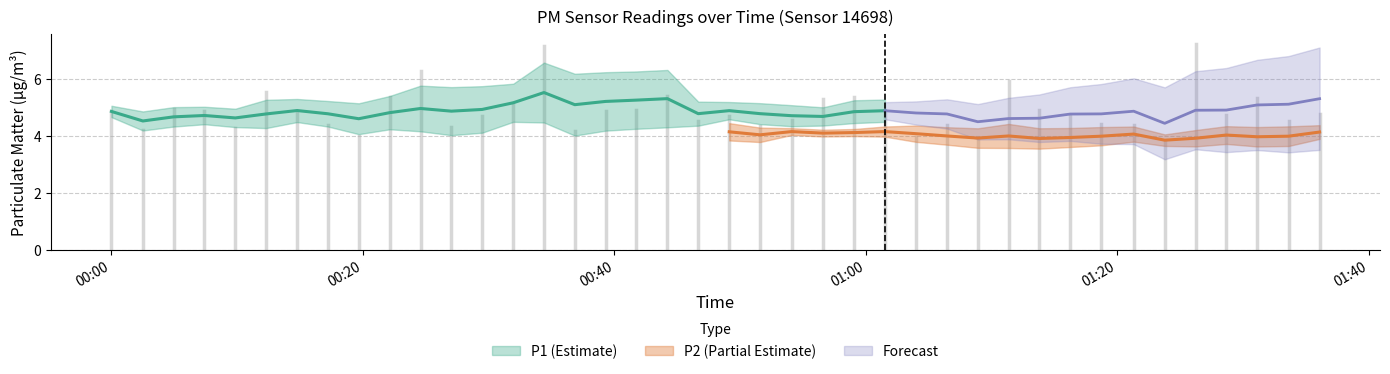

True or false: P2 has more than 1 interior local peaks.

True